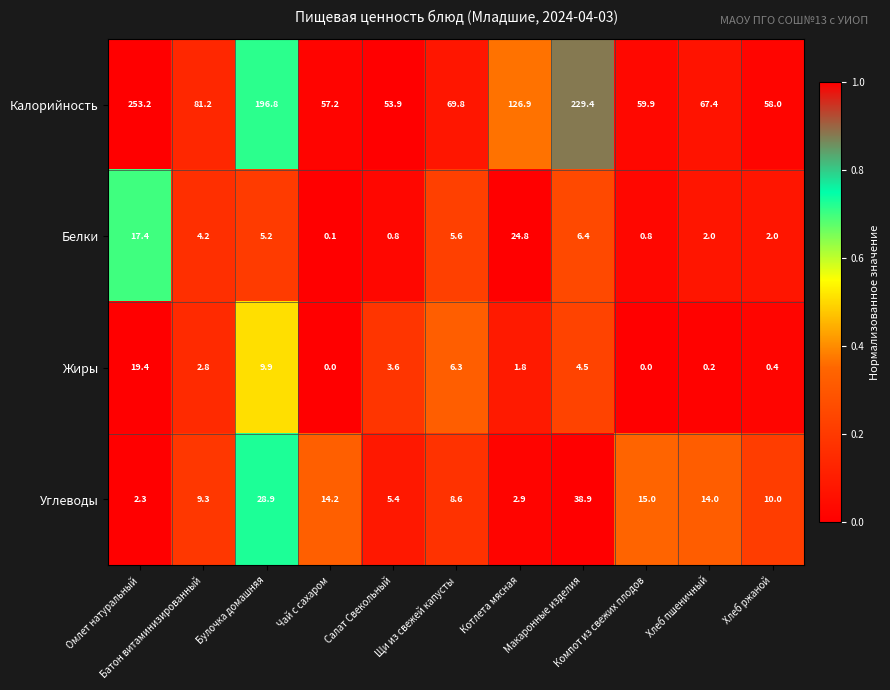

What is the highest value of the Калорийность series?

253.2